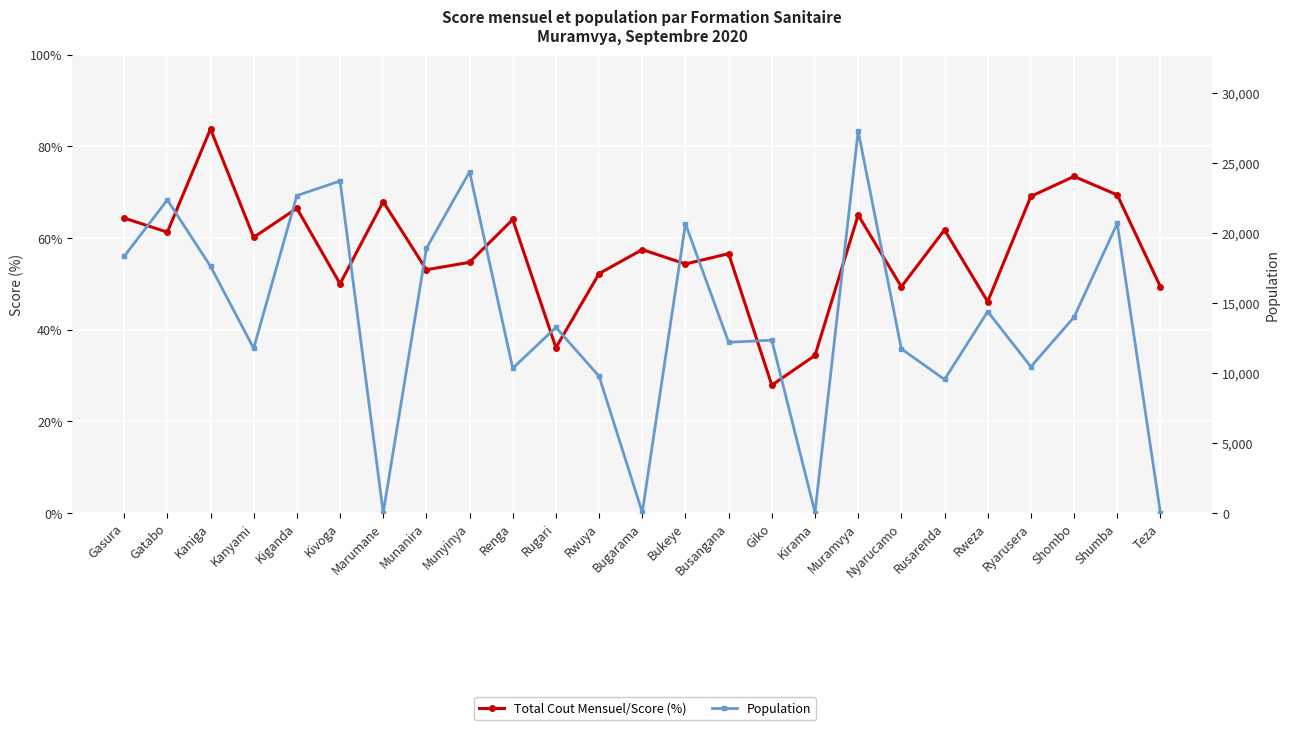

Which series changed the most between Kirama and Rusarenda?

Population